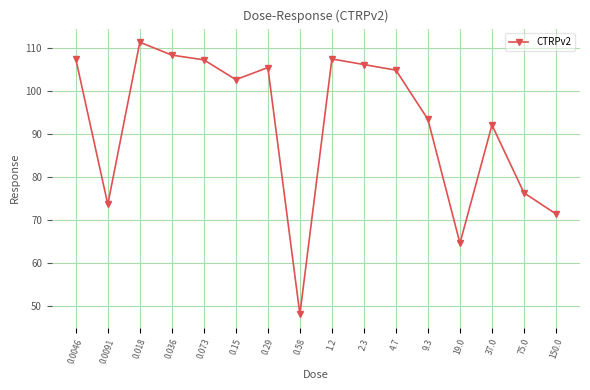

Which has a higher value, 19.0 or 1.2?

1.2